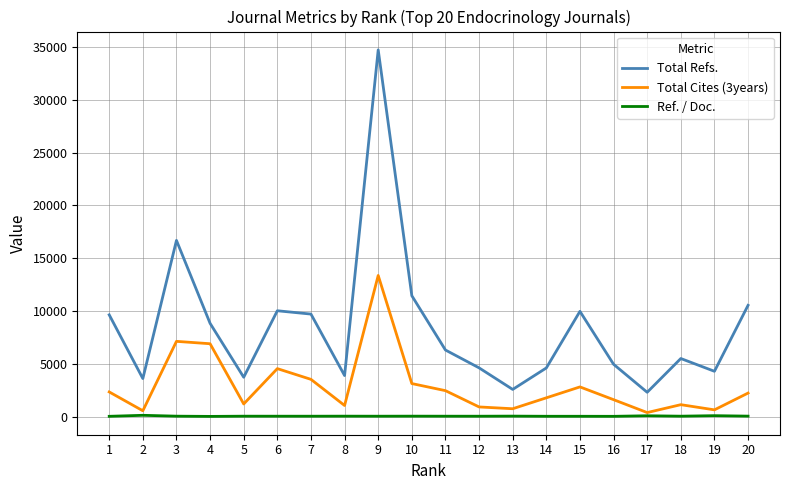

What is the lowest value of the Ref. / Doc. series?

17.1